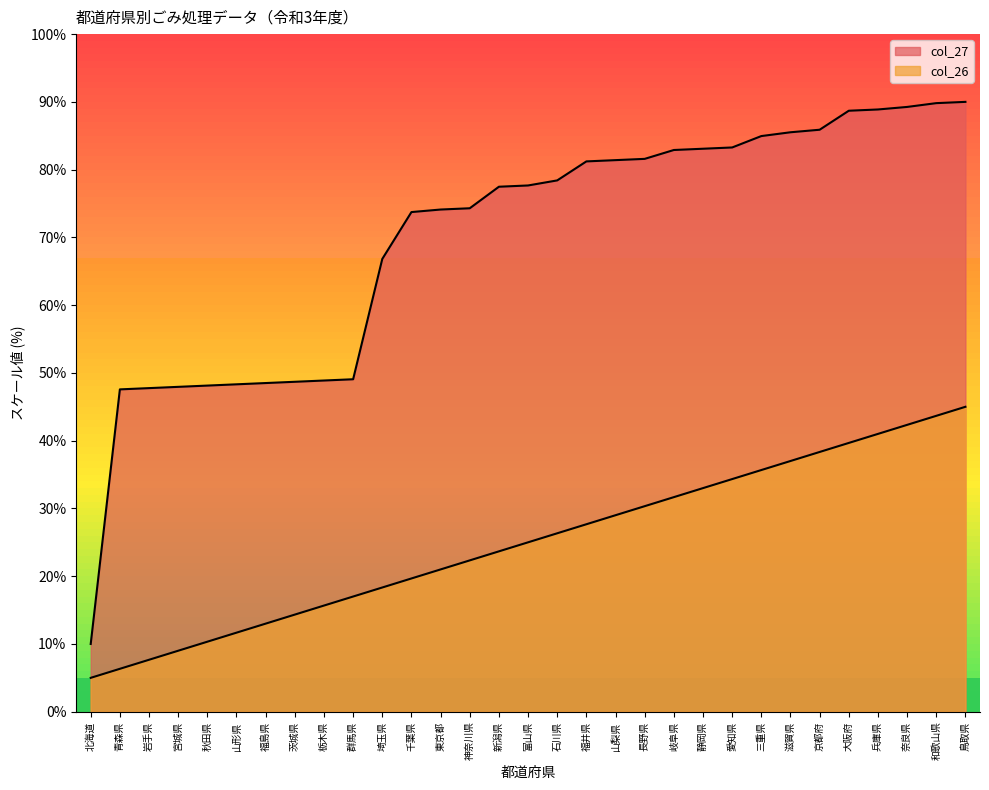

At which category does the chart reach its minimum across all series?

北海道